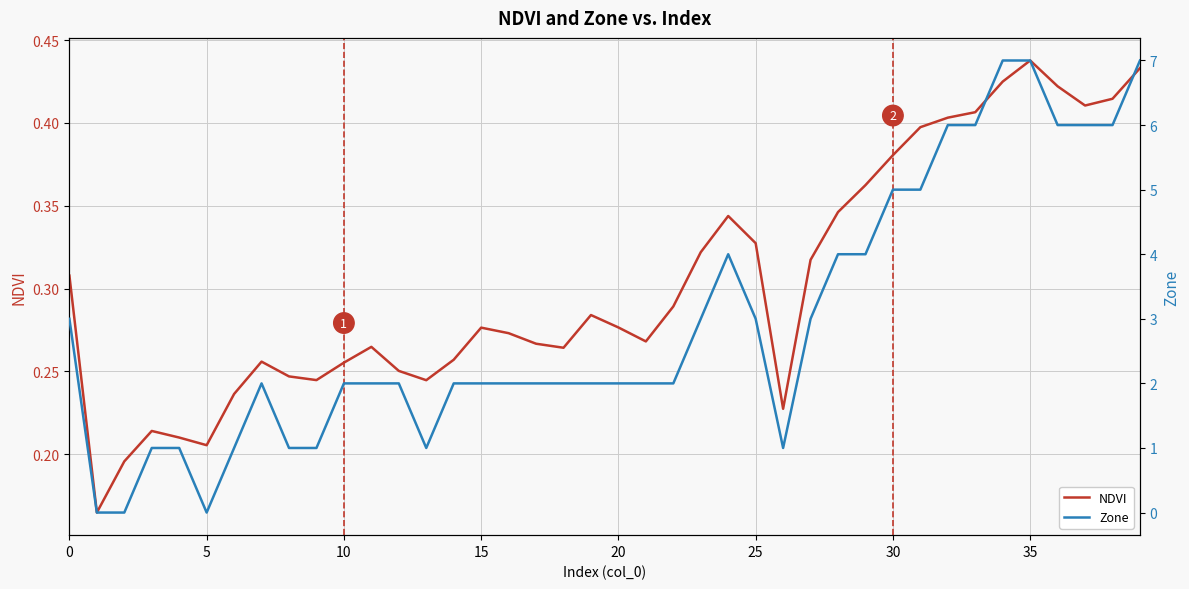

True or false: Zone and NDVI intersect in this chart.

True